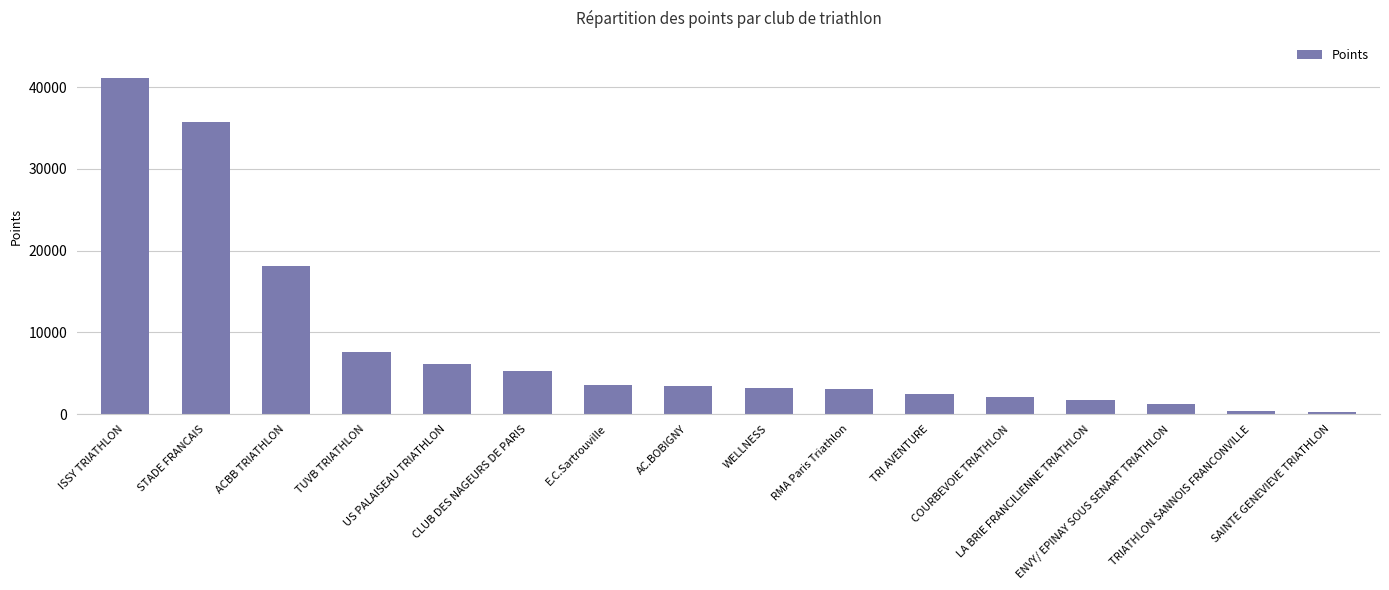

What is the ratio of the value at CLUB DES NAGEURS DE PARIS to the value at TRI AVENTURE?

2.1